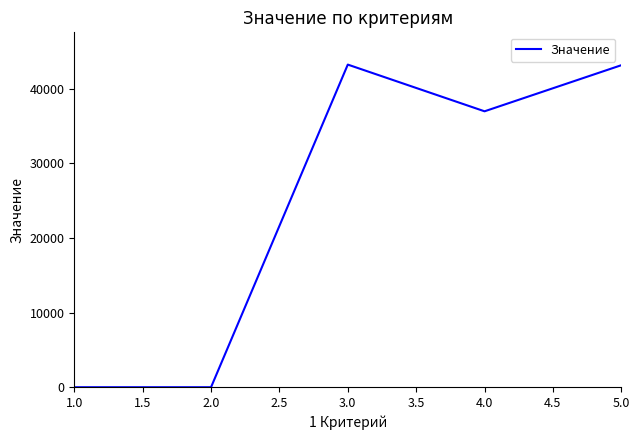

Between 1.0 and 5.0, which is larger?

5.0